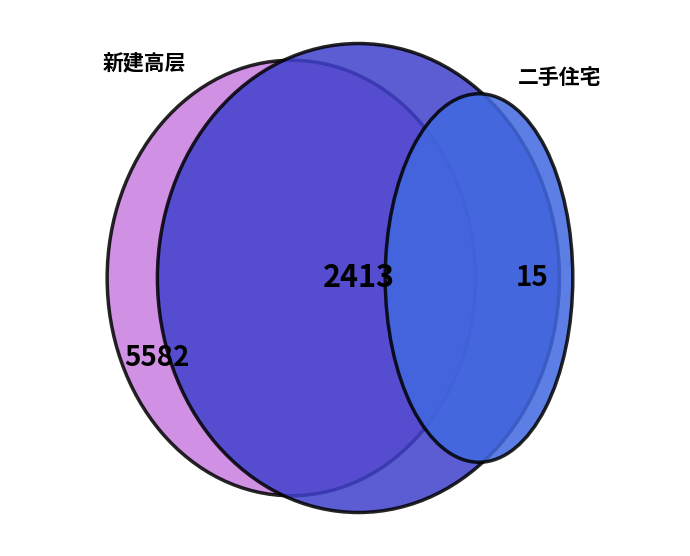

True or false: 常平镇 accounts for 9% of the total.

False